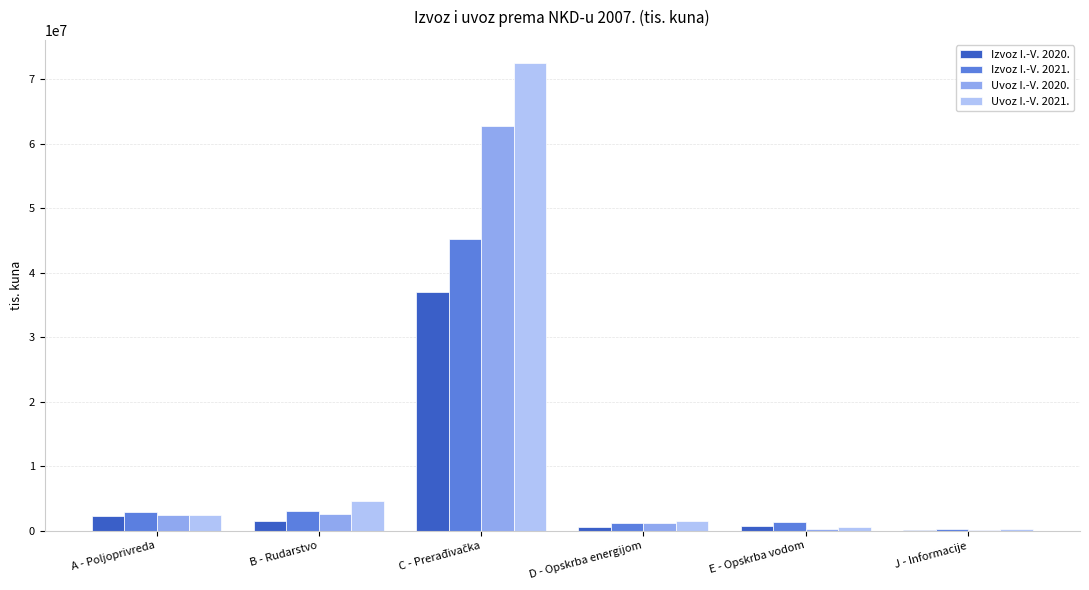

What is the sum of all Izvoz I.-V. 2021. values?

53741687